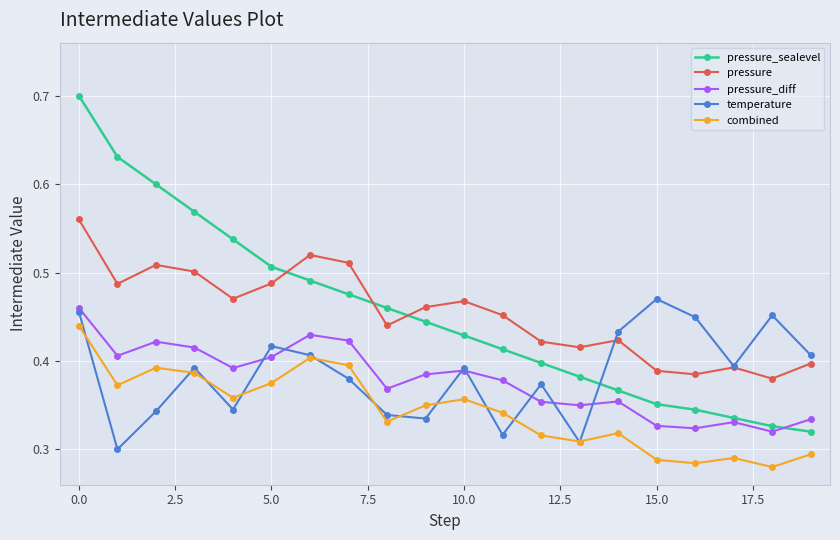

What are all the series names shown in the legend?

pressure_sealevel, pressure, pressure_diff, temperature, combined